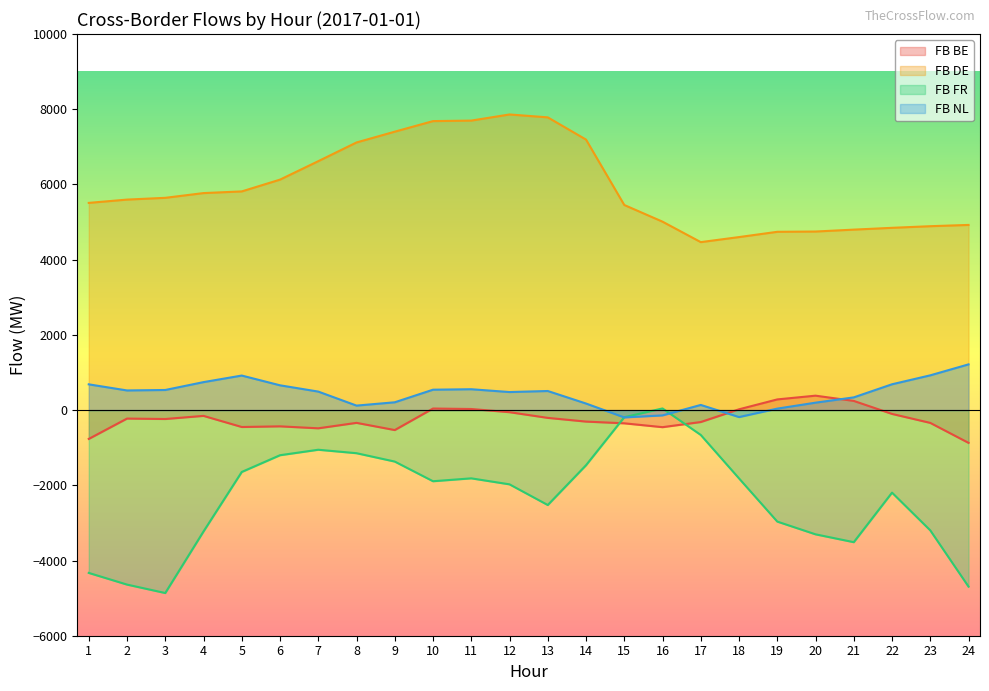

Read the FB FR value at 22.

-2195.2